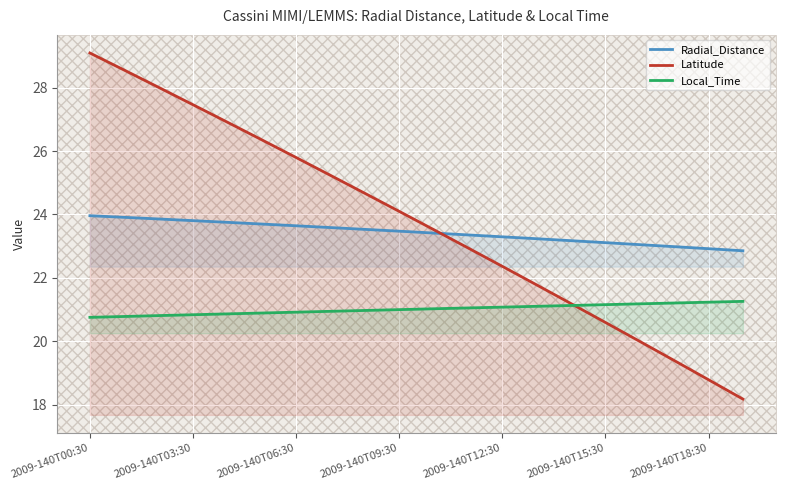

What is the greatest value displayed?

29.1